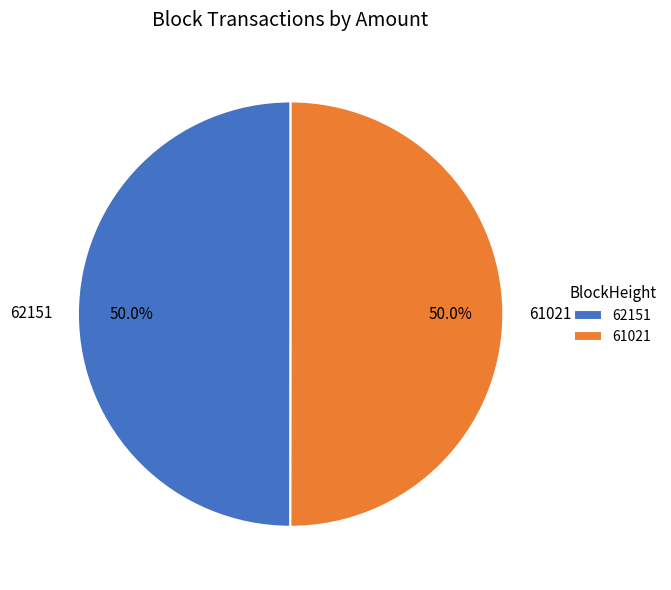

What percentage is the 61021 slice, to the nearest percent?

50%